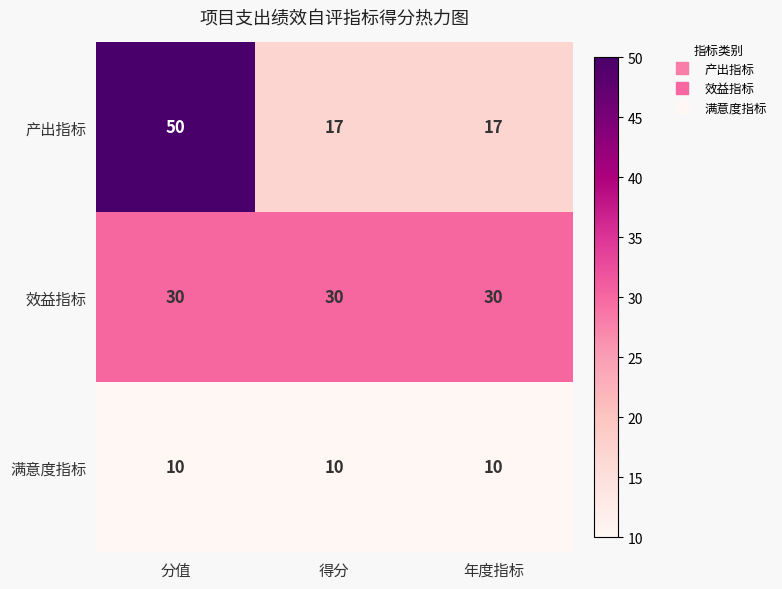

Which series has the widest spread of values?

产出指标